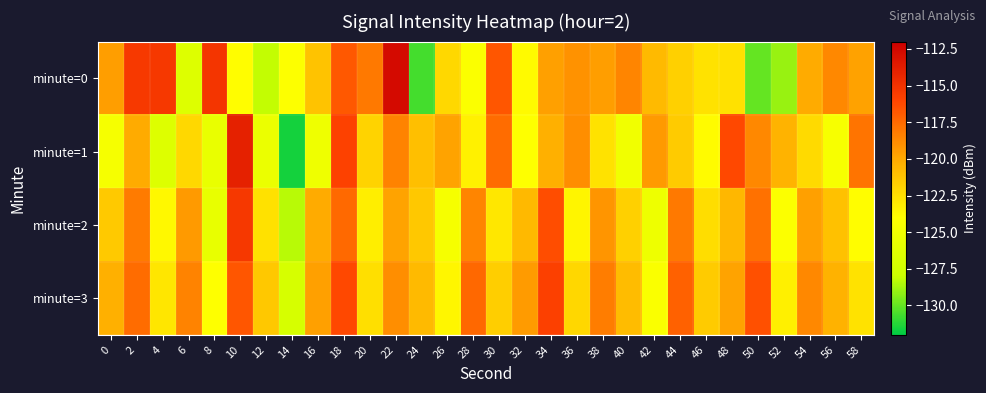

What is the maximum value shown in the chart?

-112.7